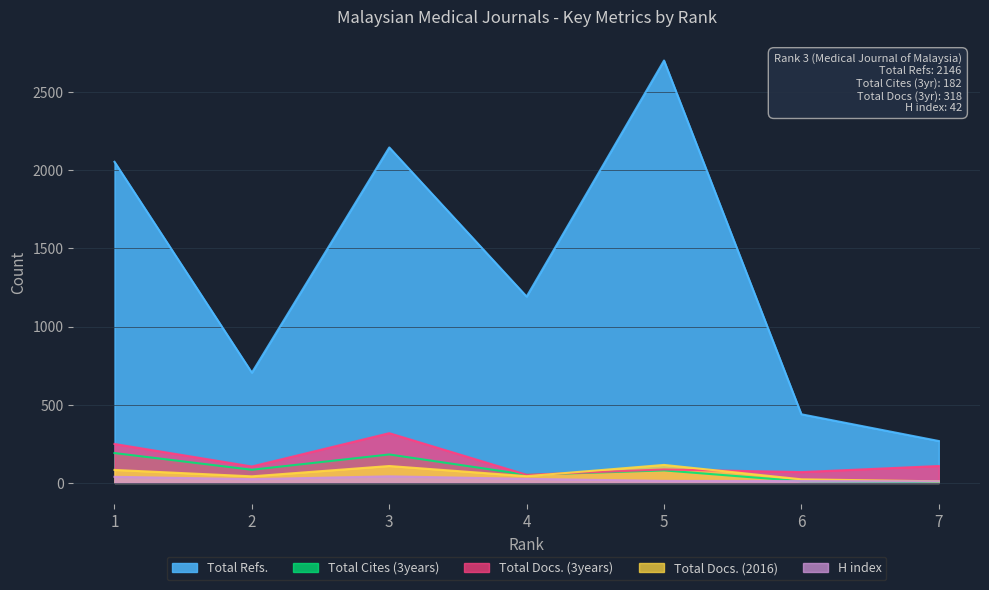

How many series are shown in this chart?

5